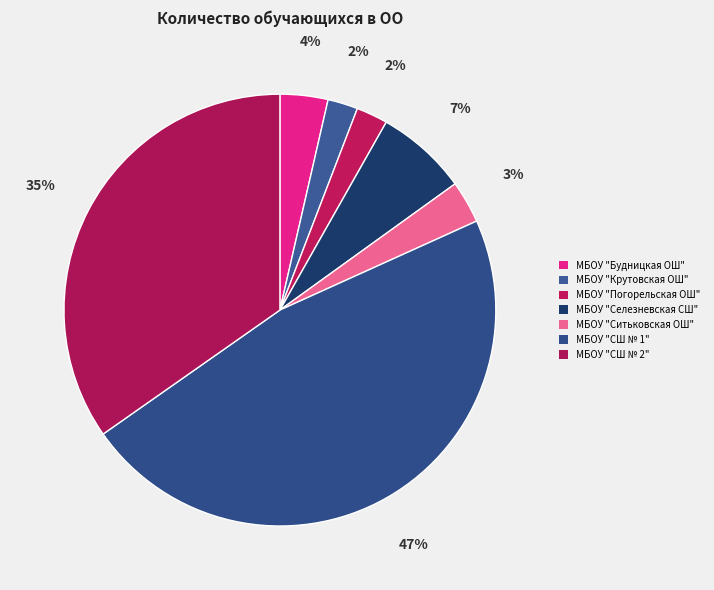

To the nearest percent, what is the difference between the МБОУ "Ситьковская ОШ" and МБОУ "СШ № 2" slice percentages?

32%